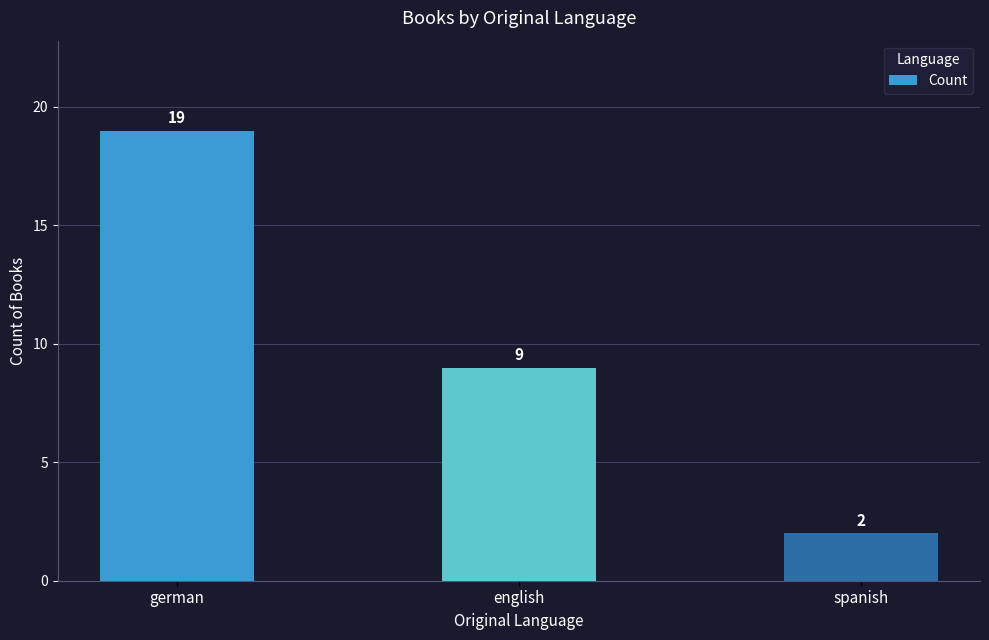

How many values are between 2 and 19?

3